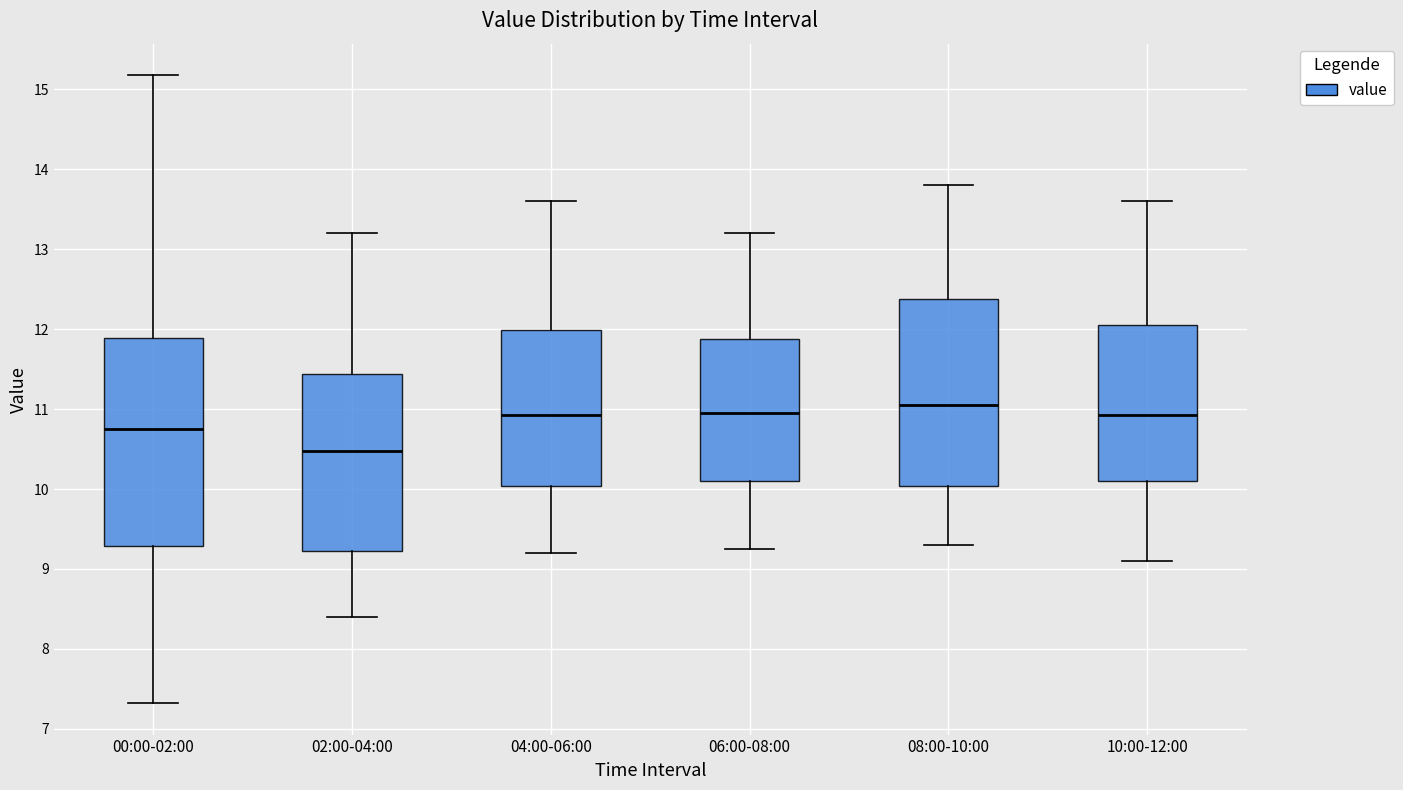

Which box is the tallest, from its lower edge to its upper edge?

00:00-02:00